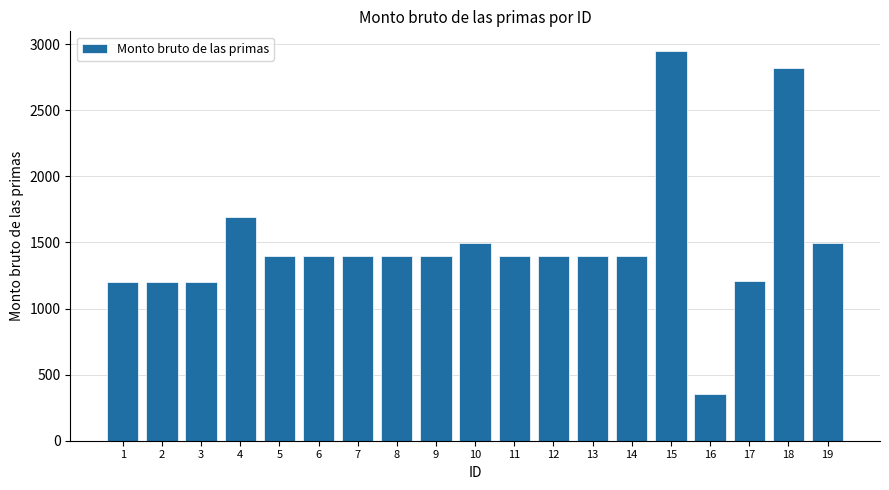

What is the change in value from 3 to 15?

+1750.3